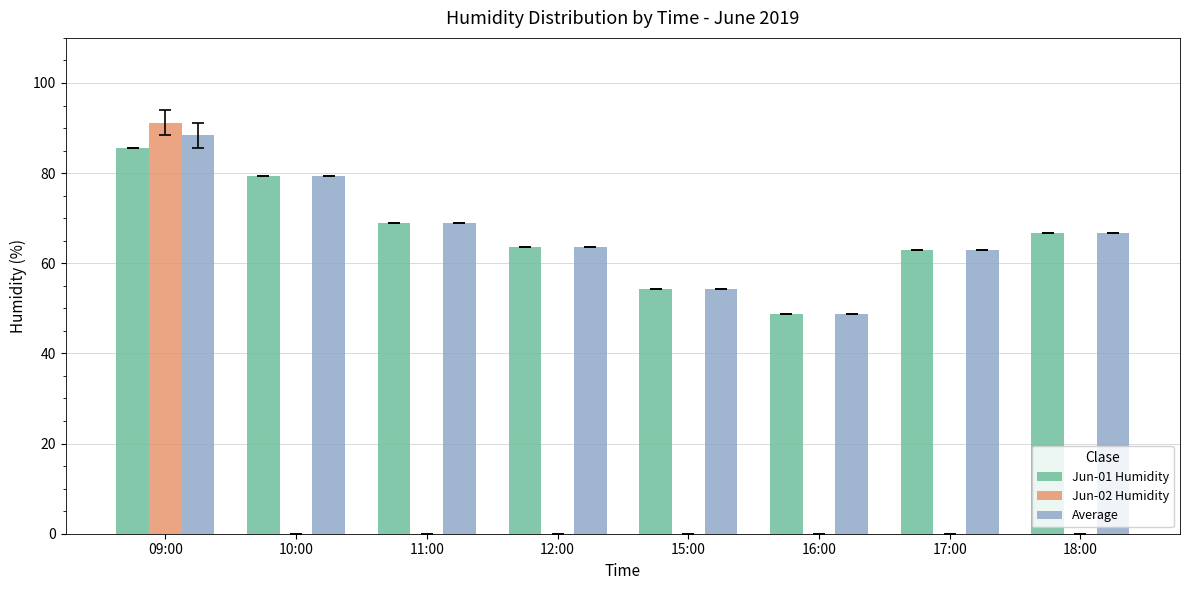

Are the bars horizontal?

No